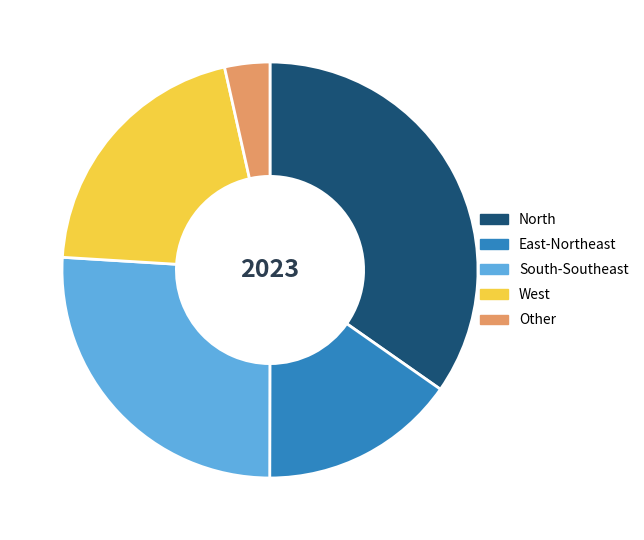

Is there a majority slice in this chart?

No